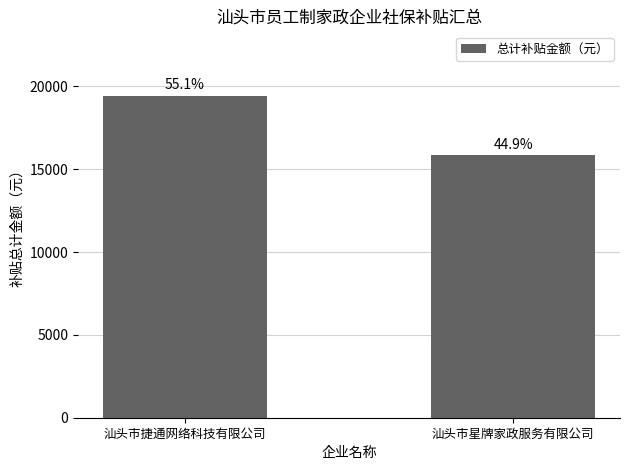

Rank the categories by value from lowest to highest.

汕头市星牌家政服务有限公司, 汕头市捷通网络科技有限公司